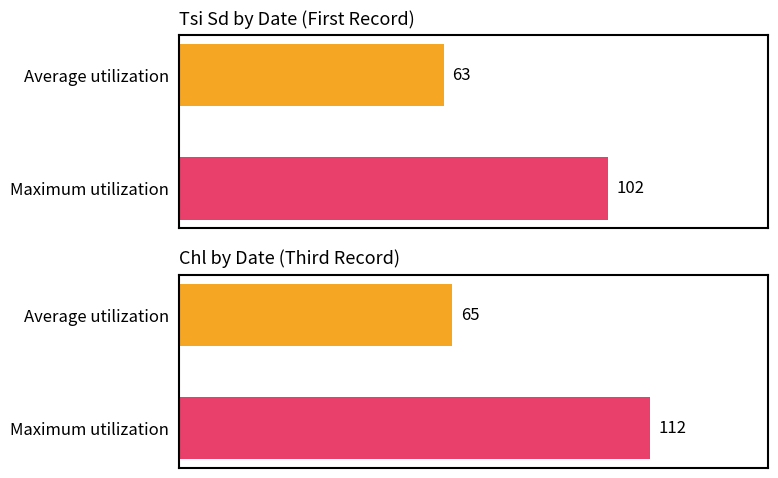

True or false: the data shows 85 at 0.

False